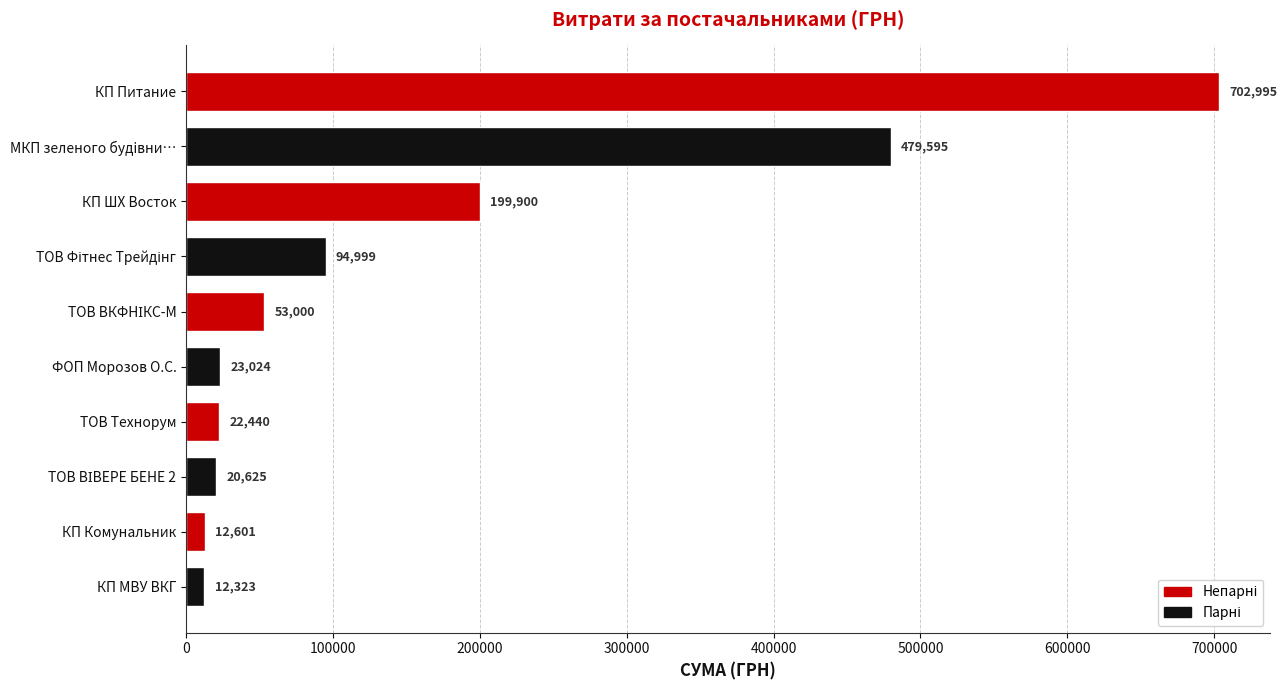

The value at КП ШХ Восток is 353078.0. True or false?

False